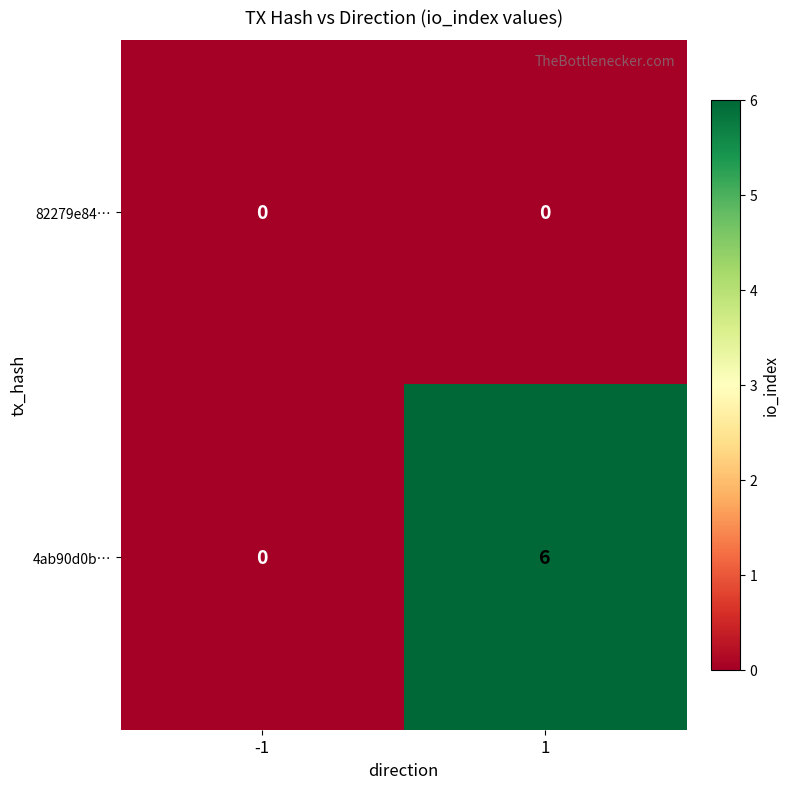

Reading left to right, extract all data points from this chart.

82279e84…: 0	0
4ab90d0b…: 0	6